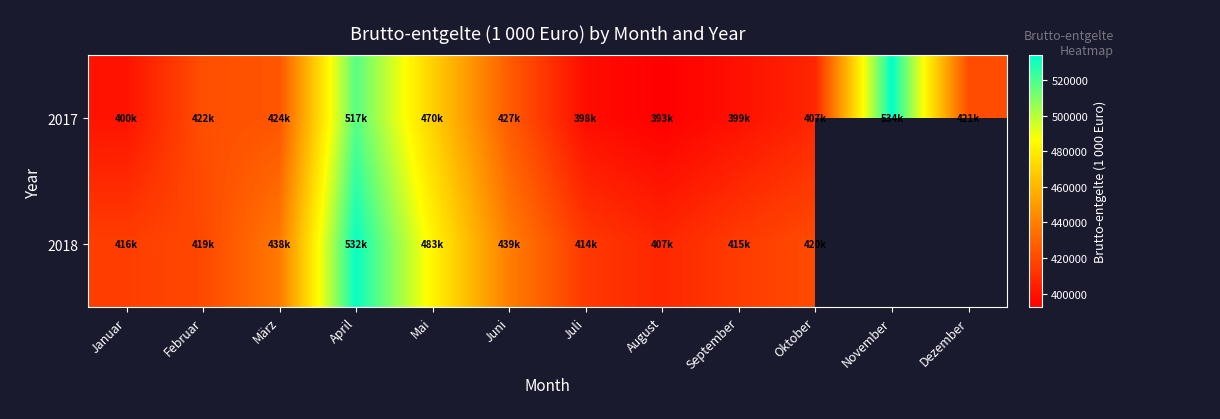

Is it true that 2017 equals 421225.5 at Dezember?

True